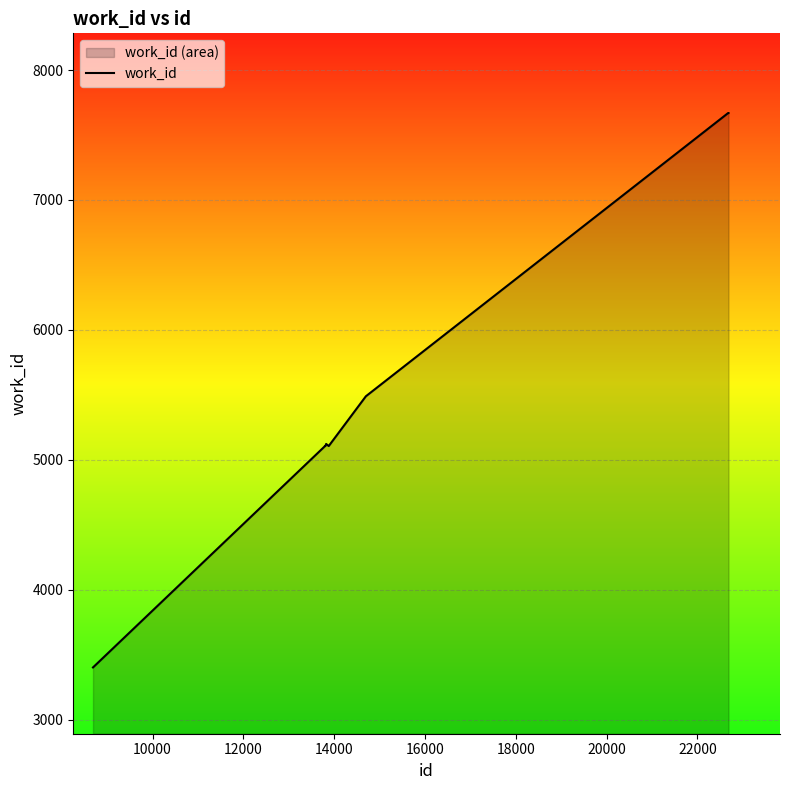

How many points are higher than both their immediate neighbors (excluding endpoints)?

1